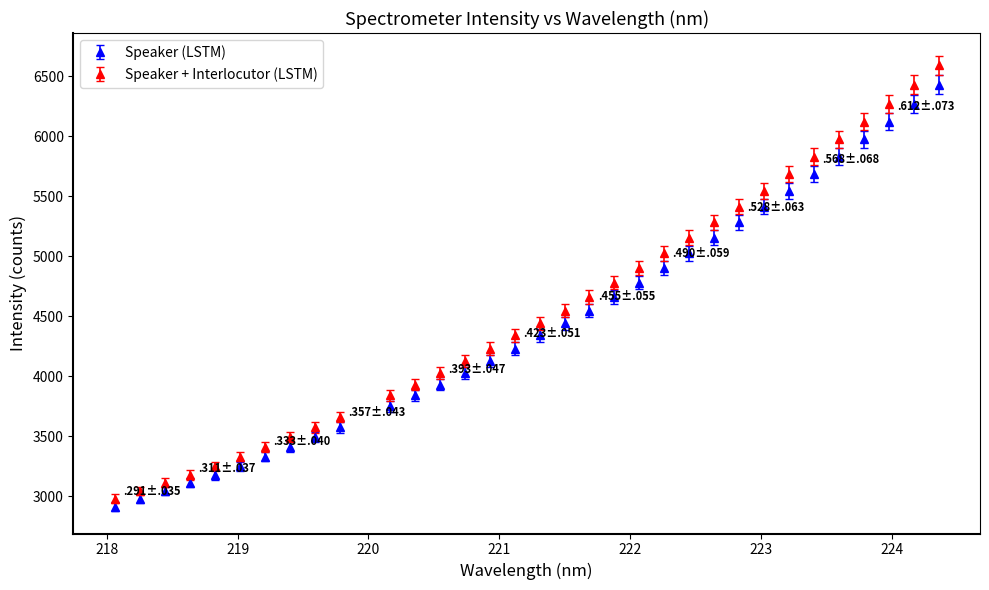

What are all the series names shown in the legend?

Speaker (LSTM), Speaker + Interlocutor (LSTM)